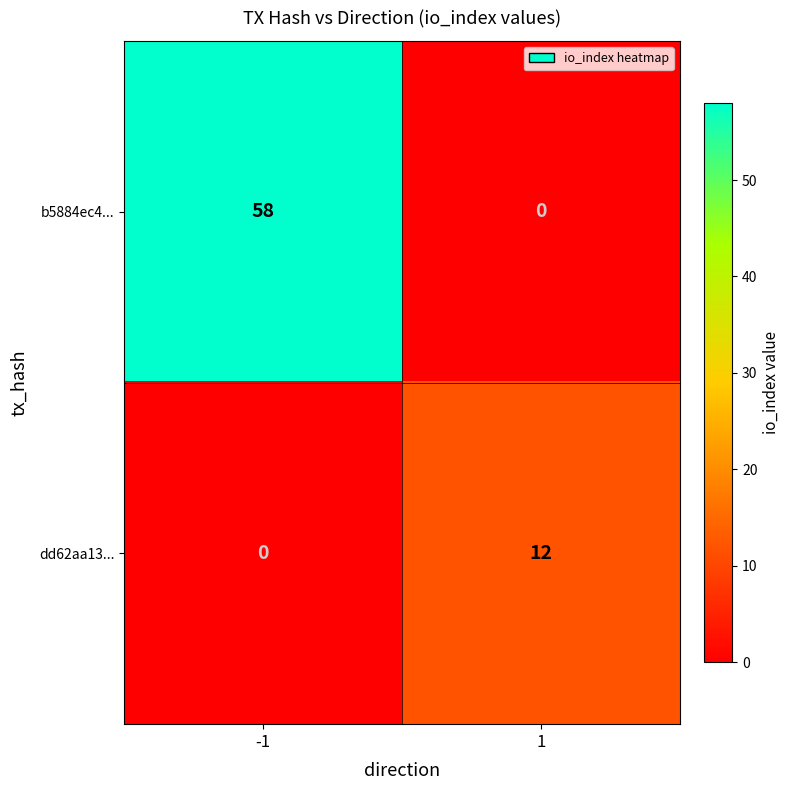

What is the highest value of the dd62aa13... series?

12